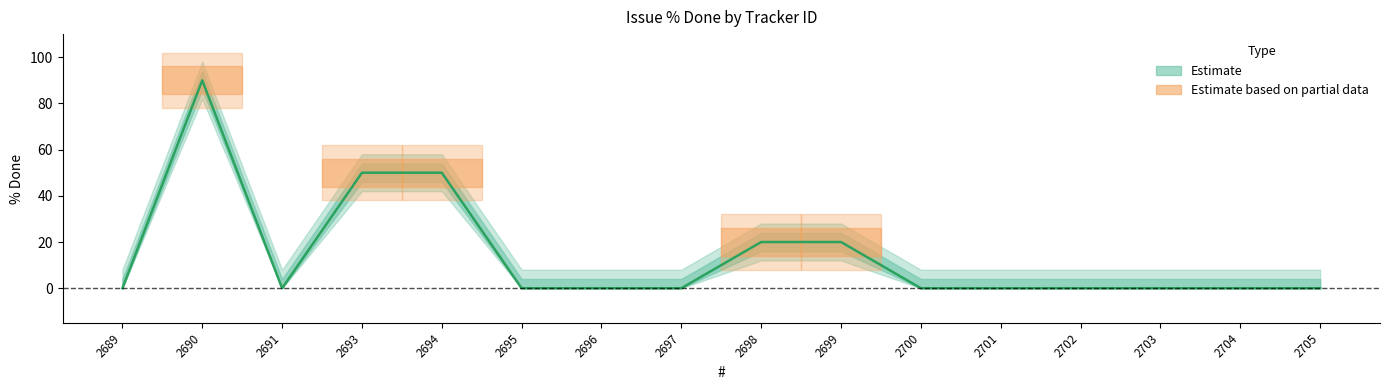

What is the value of the 4th point from the left?

50